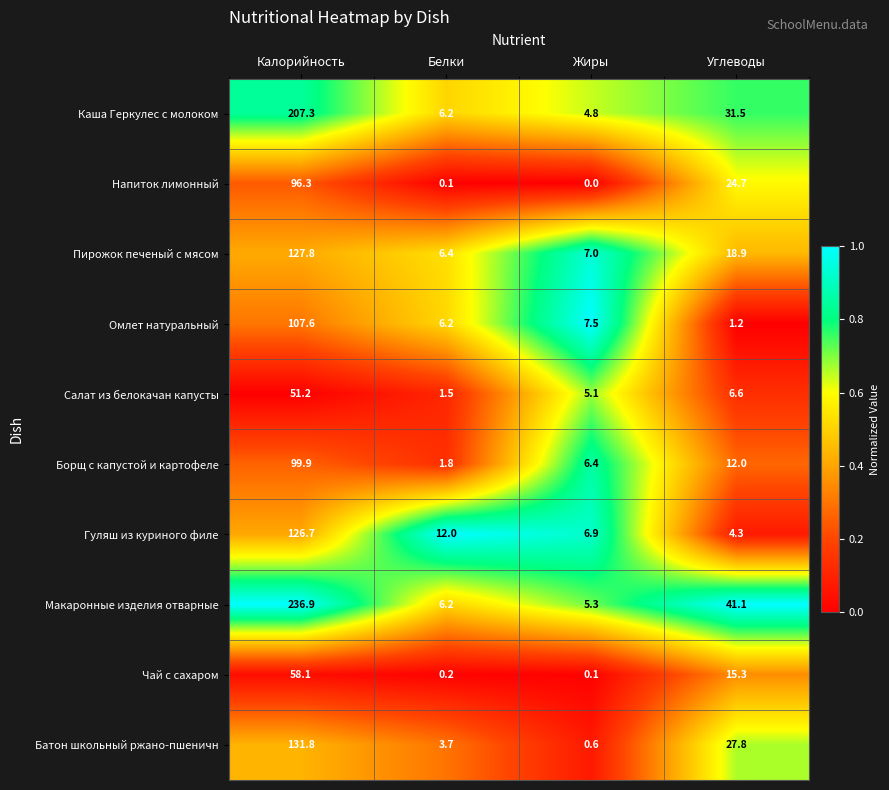

Rank the series at Калорийность from highest to lowest value.

Макаронные изделия отварные, Каша Геркулес с молоком, Батон школьный ржано-пшеничн, Пирожок печеный с мясом, Гуляш из куриного филе, Омлет натуральный, Борщ с капустой и картофеле, Напиток лимонный, Чай с сахаром, Салат из белокачан капусты